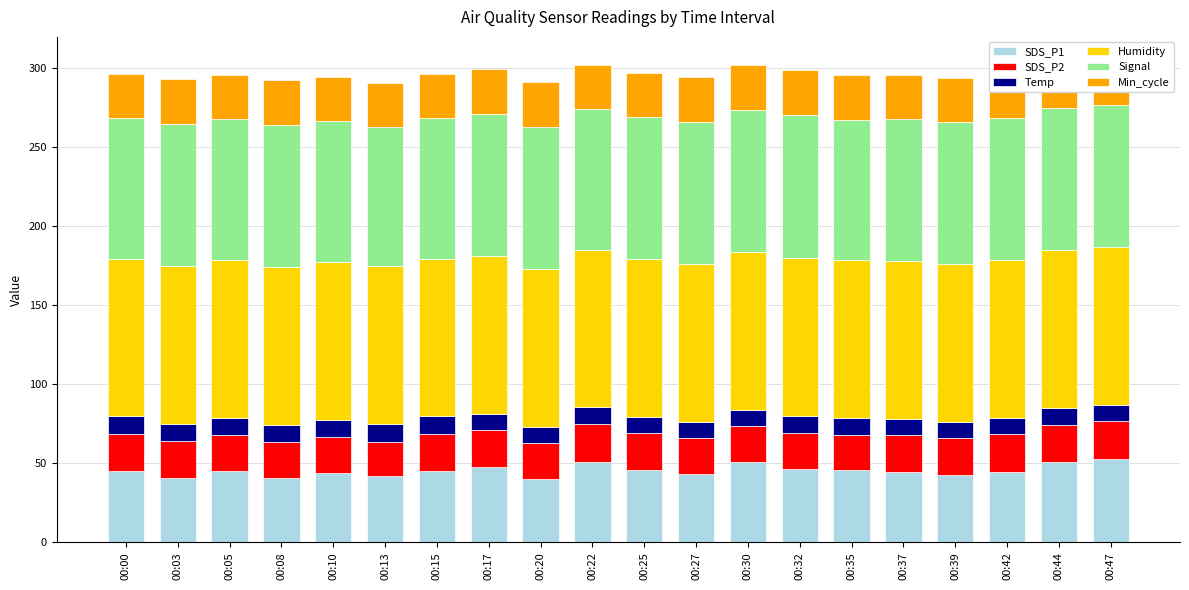

What is the value of the Humidity bar at the 18th from the left?

99.9